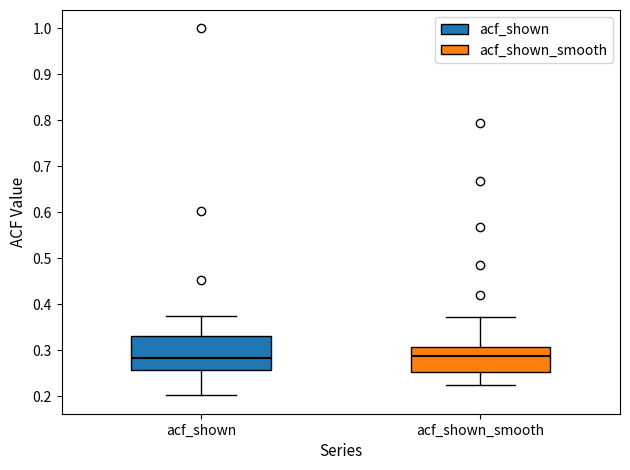

Reading left to right, read every box against the y-axis: the position of its median line, the range the box covers, and the ends of its whiskers. The values are not printed on the chart, so give them approximately, as read against the axis.

acf_shown: median 0.28, box 0.26 to 0.33, whiskers 0.20 to 0.37
acf_shown_smooth: median 0.29, box 0.25 to 0.31, whiskers 0.23 to 0.37